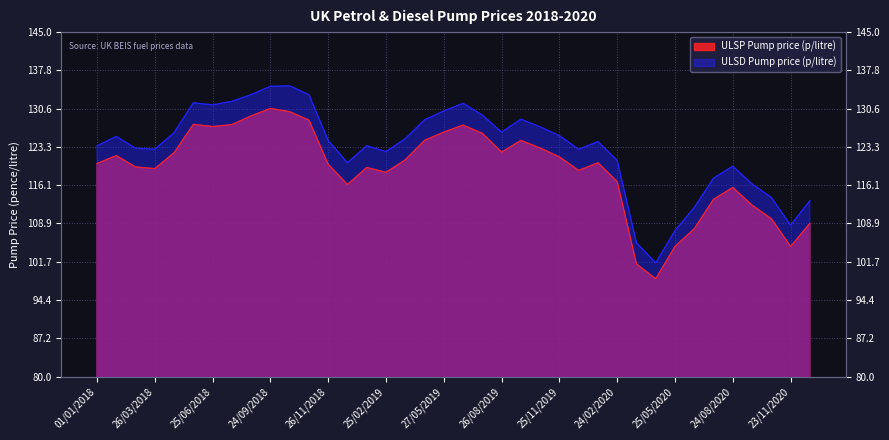

Which category has the highest value across all series?

01/10/2018